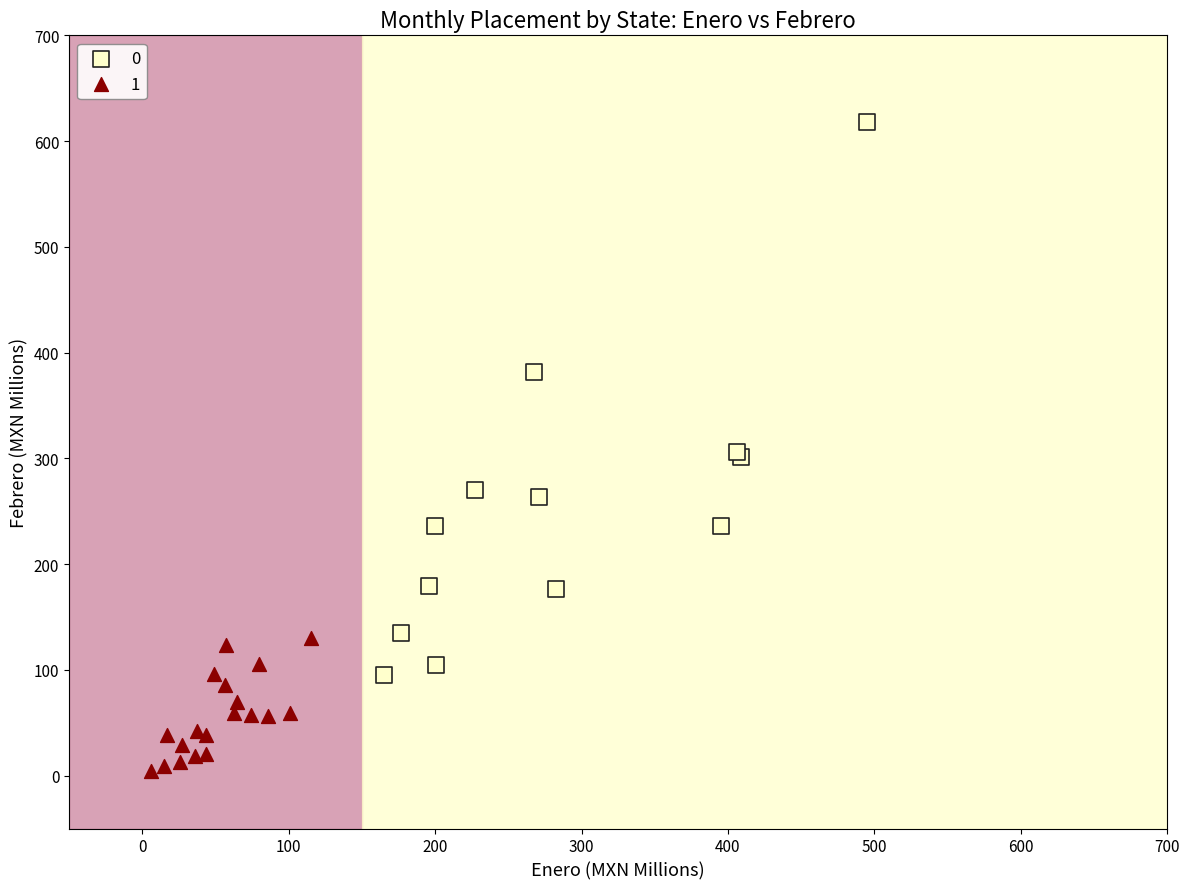

What are all the series names shown in the legend?

0, 1